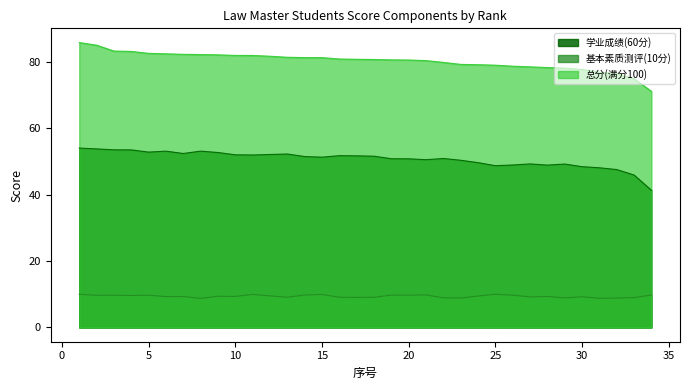

What is the approximate value of 总分(满分100) at 21?

80.3